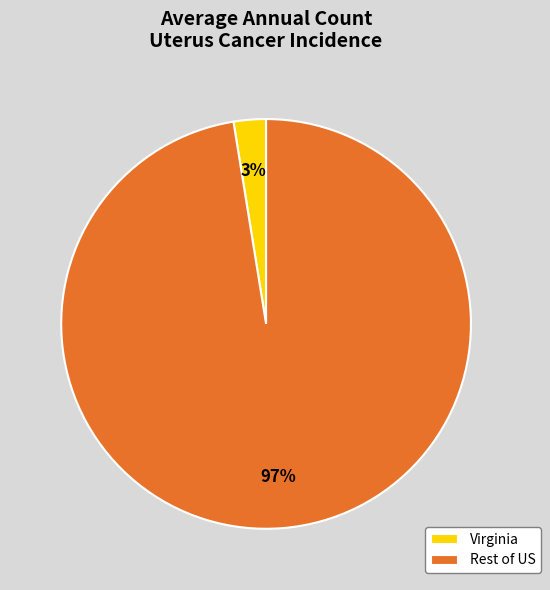

To the nearest percent, what is the average slice percentage?

50%